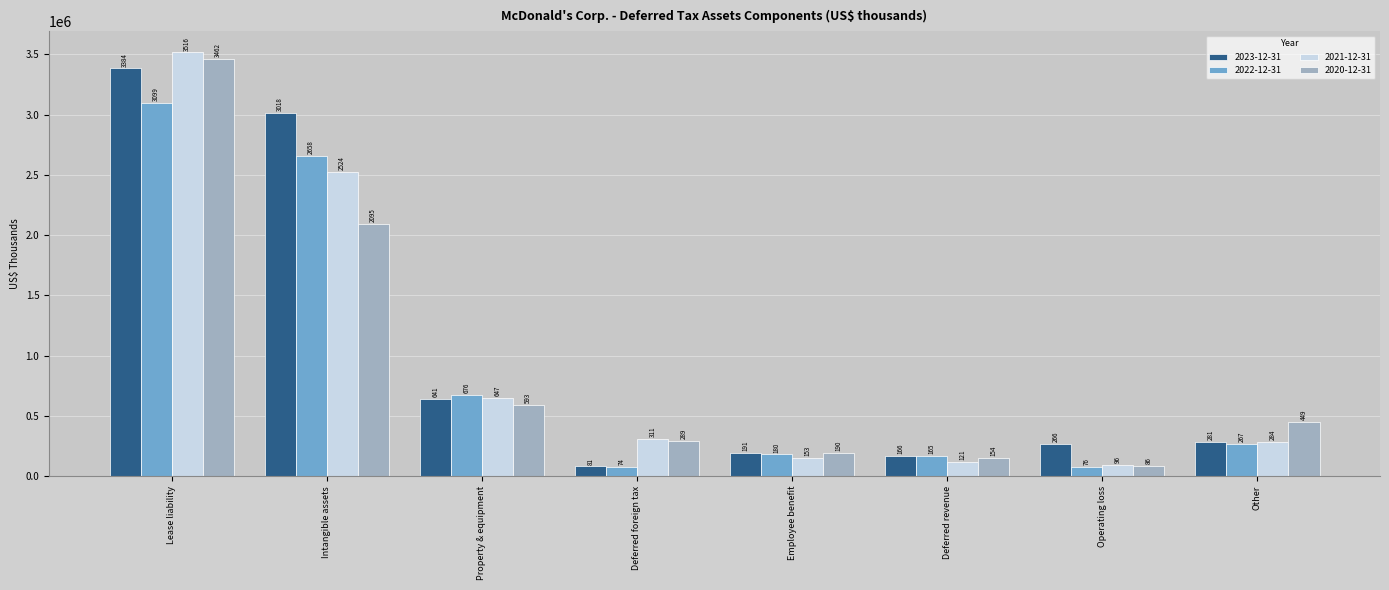

Rank the series by their maximum value, from highest to lowest.

2021-12-31, 2020-12-31, 2023-12-31, 2022-12-31